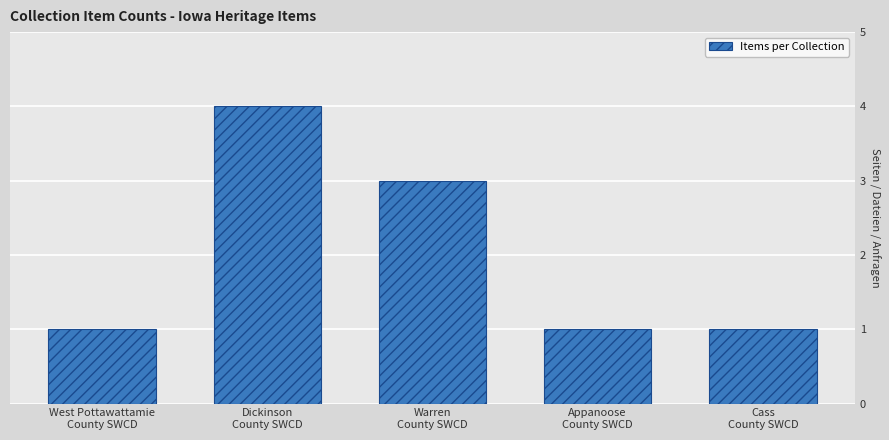

True or false: the data shows 1 at Cass
County SWCD.

True